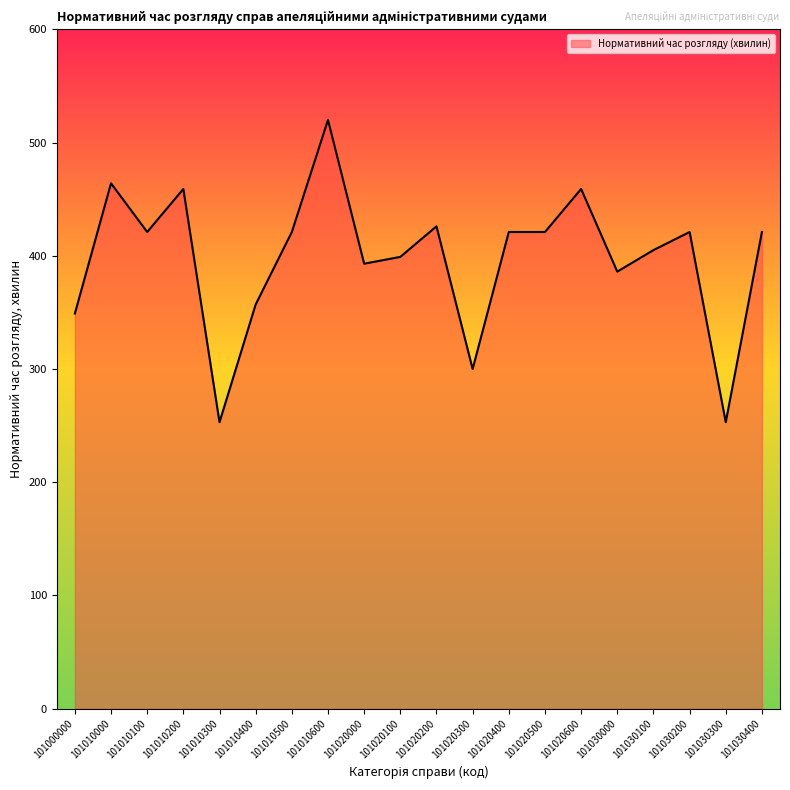

What is the approximate value at 101020300, to the nearest 5?

300